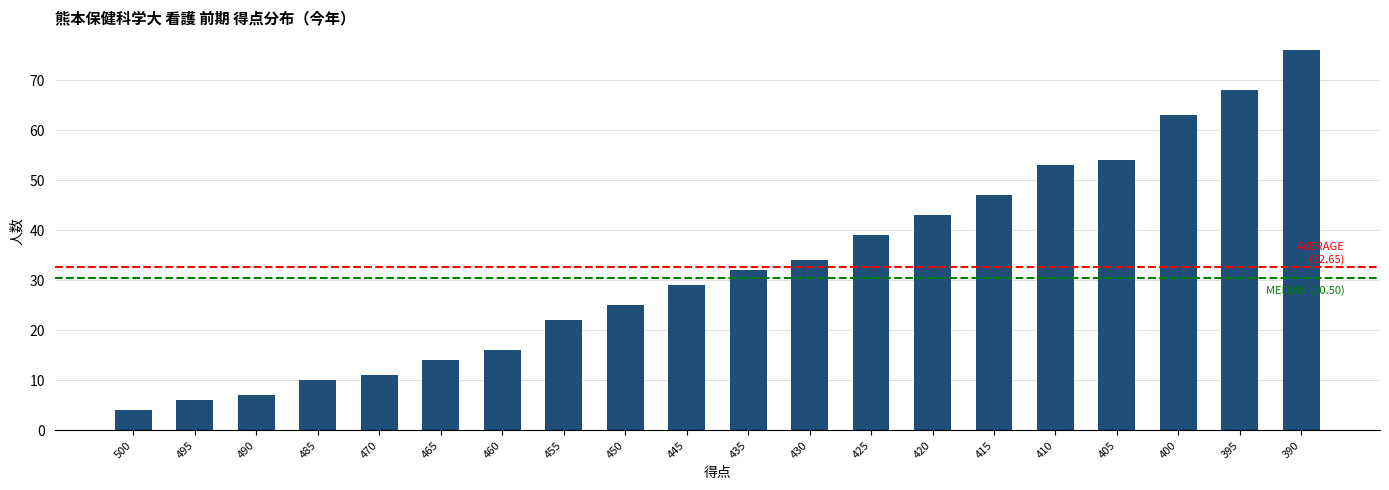

What is the difference between the values at 455 and 485?

12